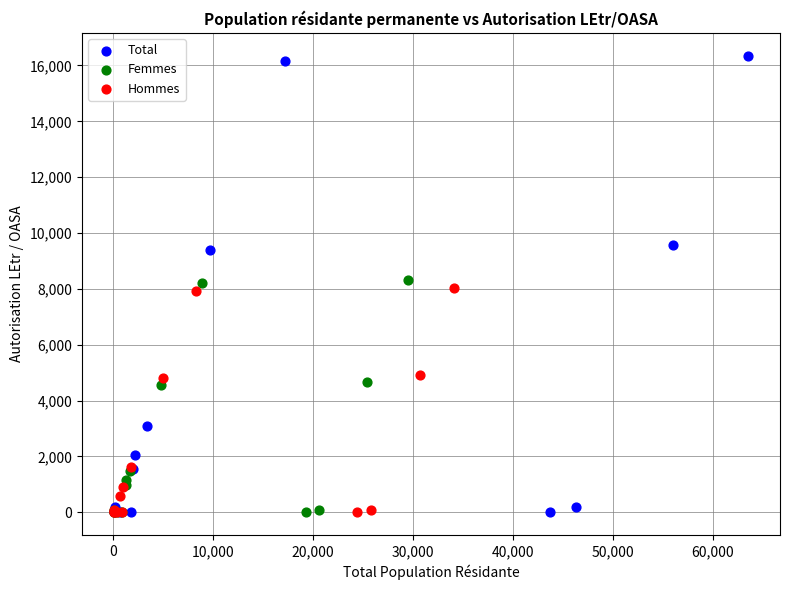

Which series has the widest spread of Y values?

Total